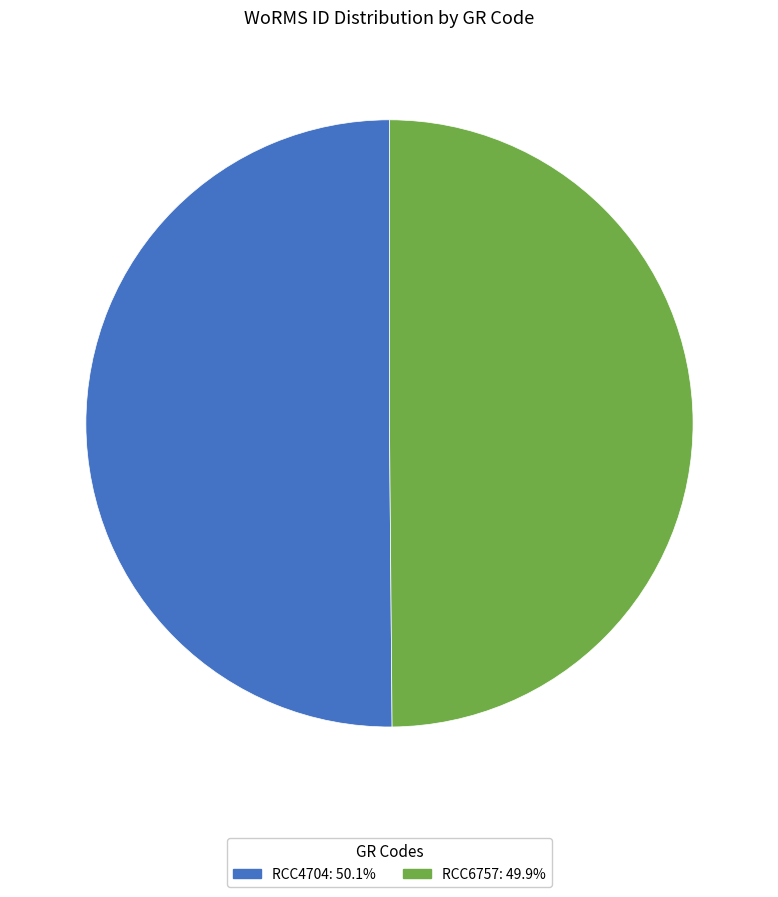

Count the number of slices in the pie.

2